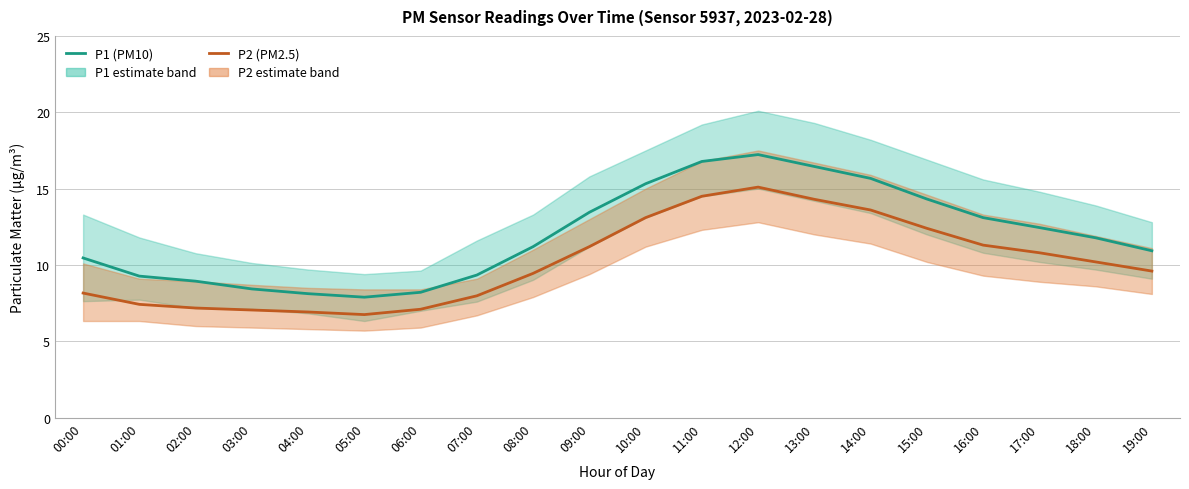

What is the smallest value displayed?

6.8